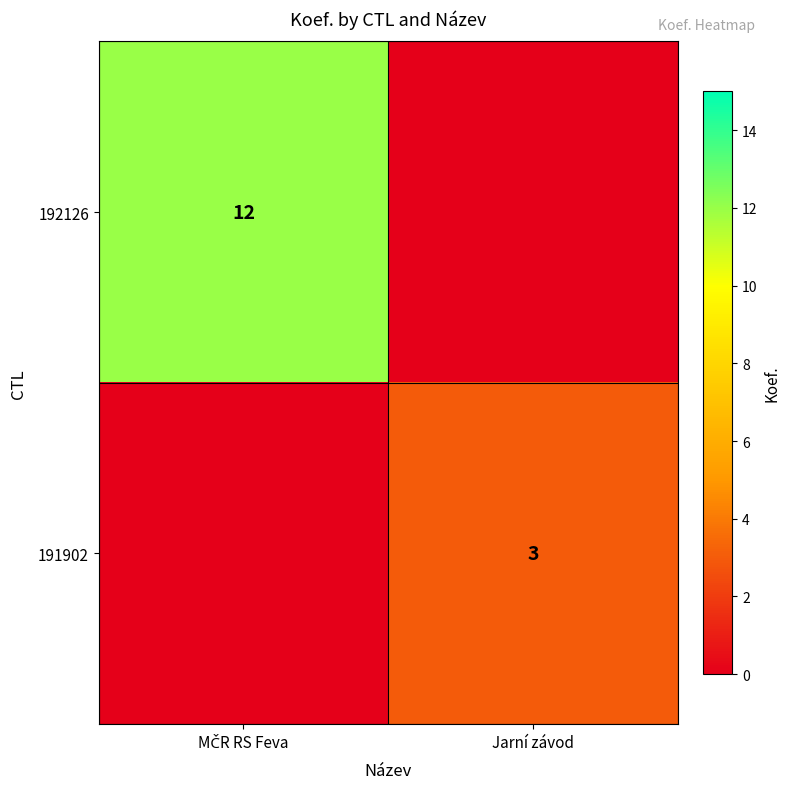

Which has a higher value, MČR RS Feva or Jarní závod?

MČR RS Feva